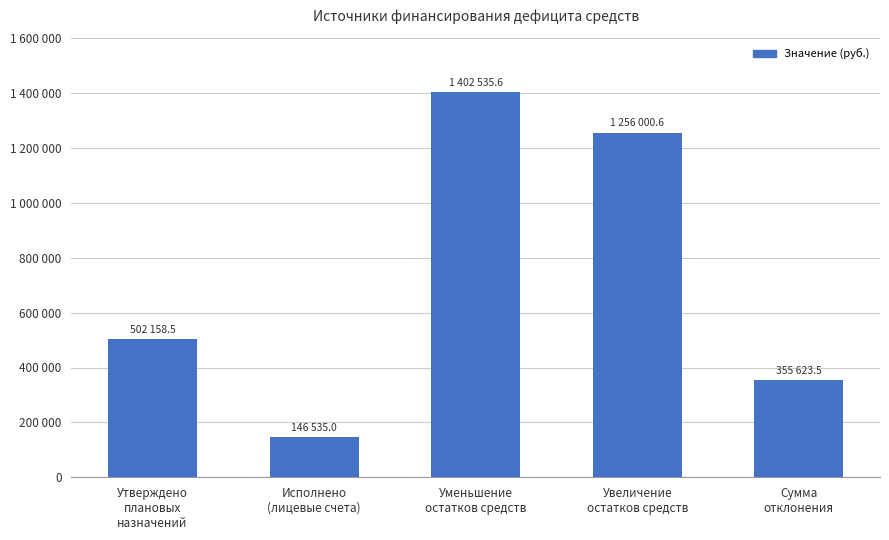

What is the label of the 2nd bar from the right?

Увеличение
остатков средств